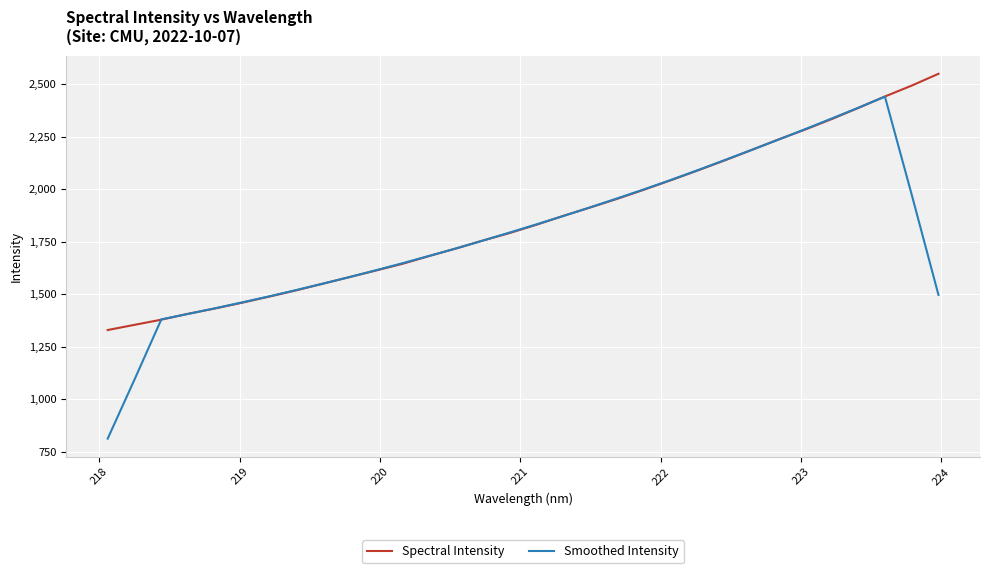

What is the lowest value of the Spectral Intensity series?

1329.2